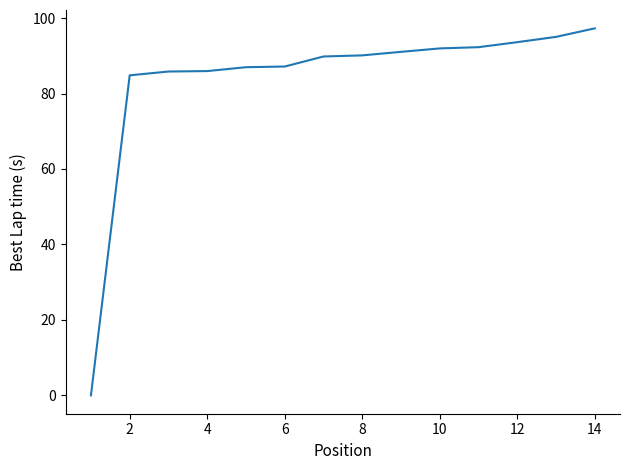

What is the difference between the maximum and minimum values?

97.3